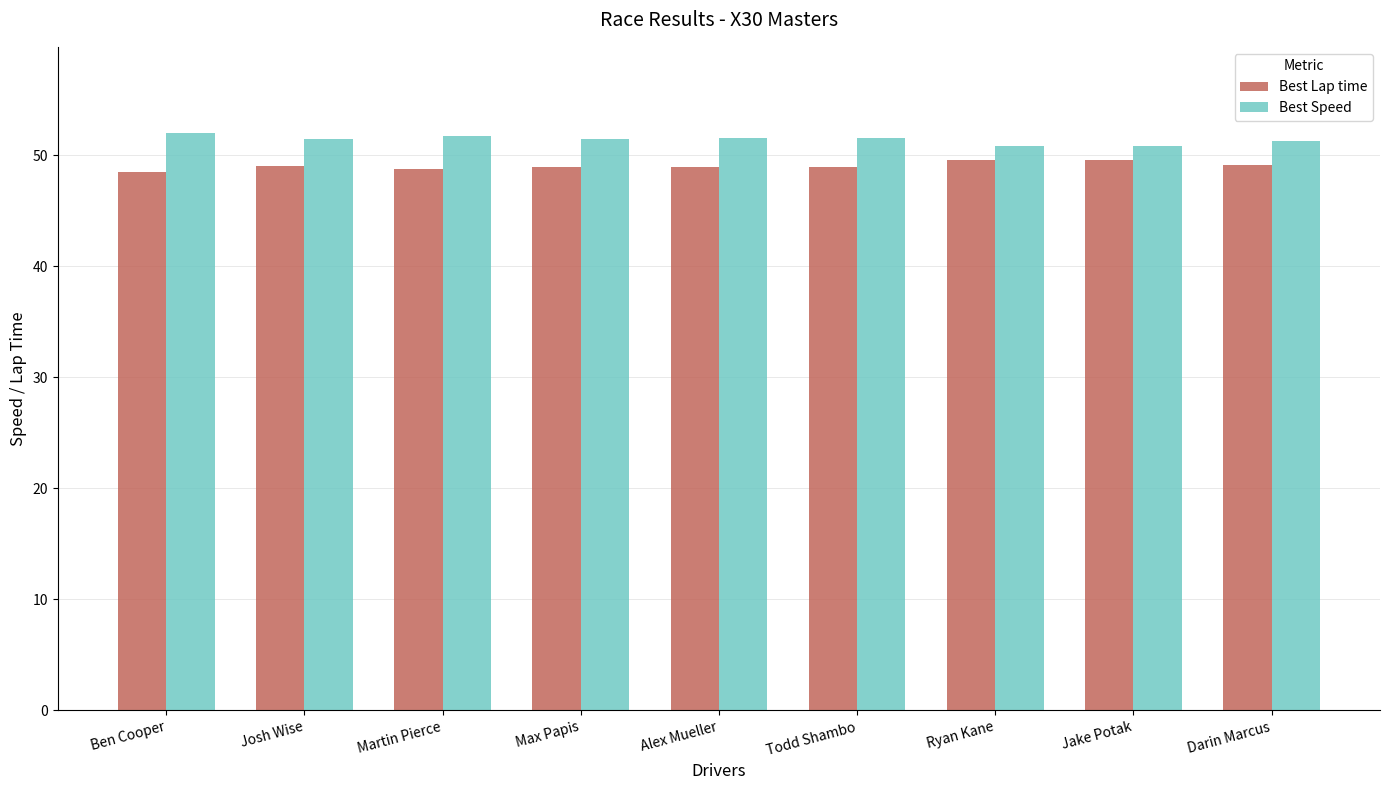

What is the value of the Best Speed bar at the 5th from the left?

51.5